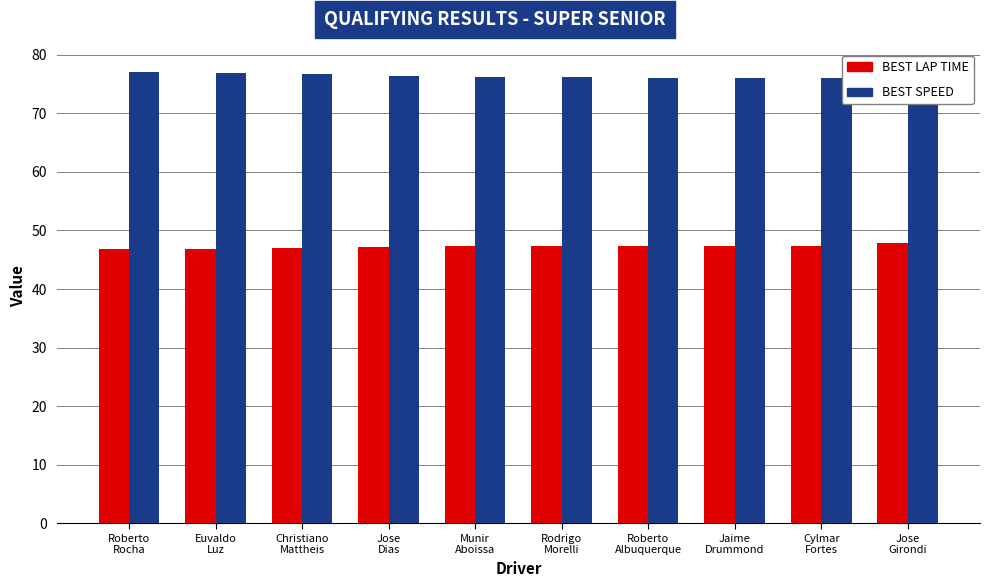

What is the label of the 9th bar from the left?

Cylmar
Fortes